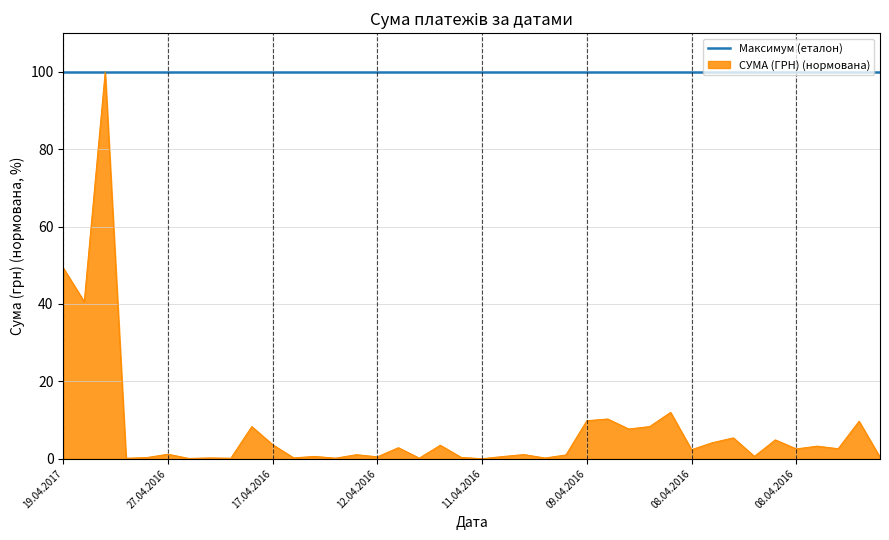

Which series has the largest range (max minus min)?

СУМА (ГРН) (нормована)